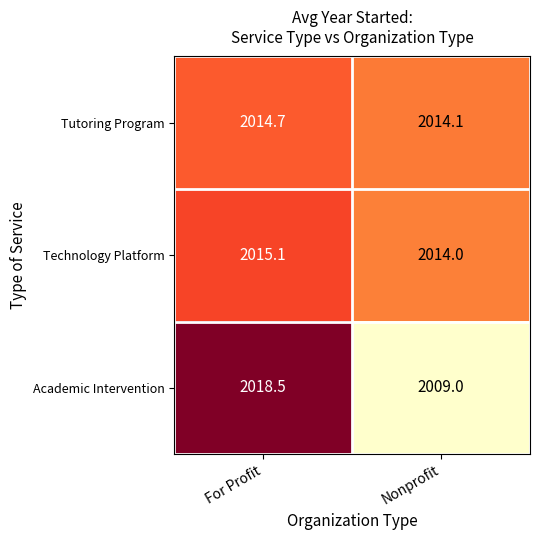

The value of Tutoring Program at Nonprofit is 2014.1. True or false?

True